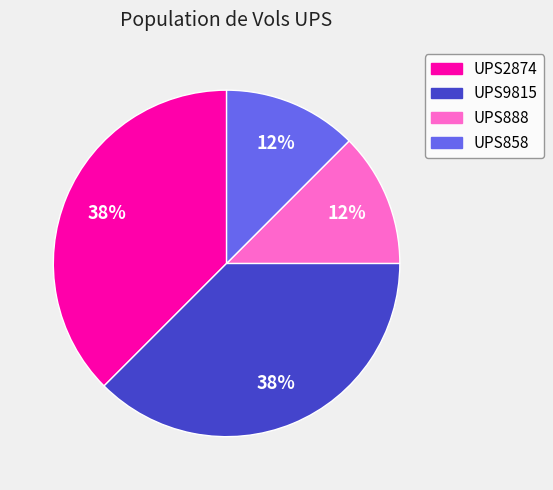

Count the number of slices in the pie.

4